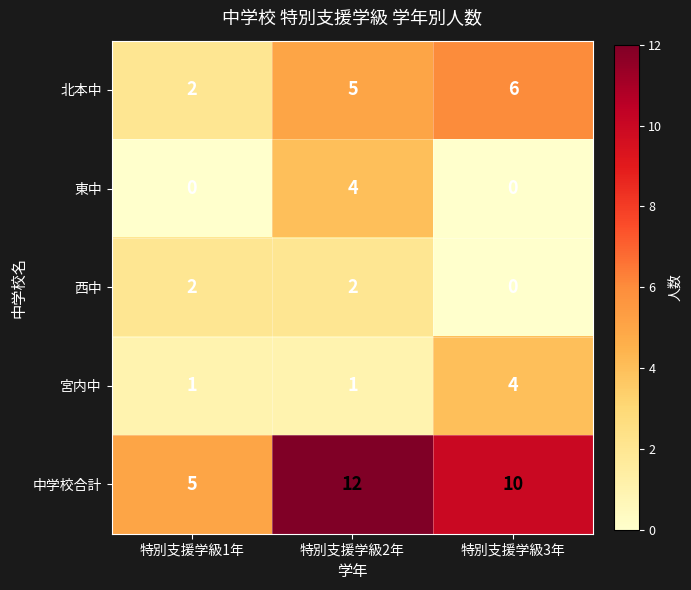

Count the 宮内中 values in the range 1 to 4.

3